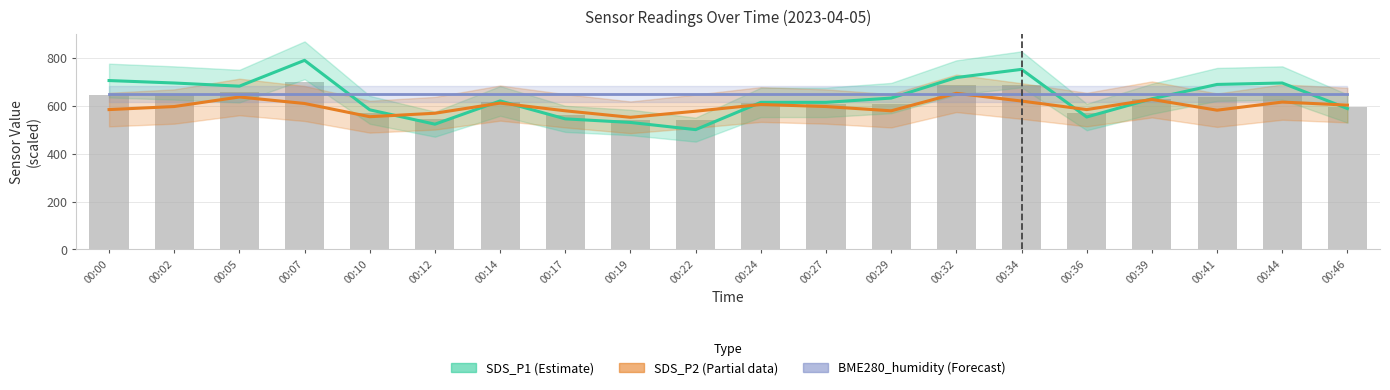

Is it true that SDS_P2 (Partial) equals 253.7 at 00:41?

False